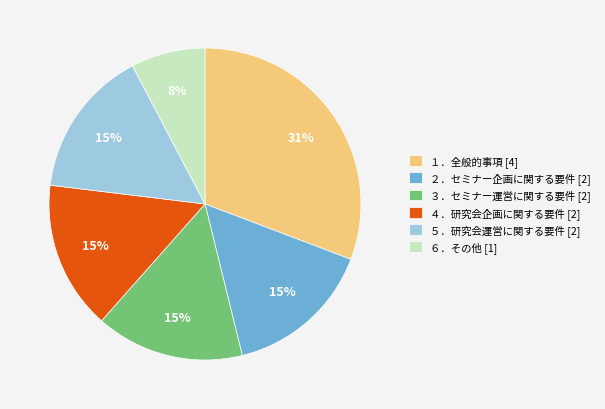

Does ２．セミナー企画に関する要件 represent more than half of the total?

No